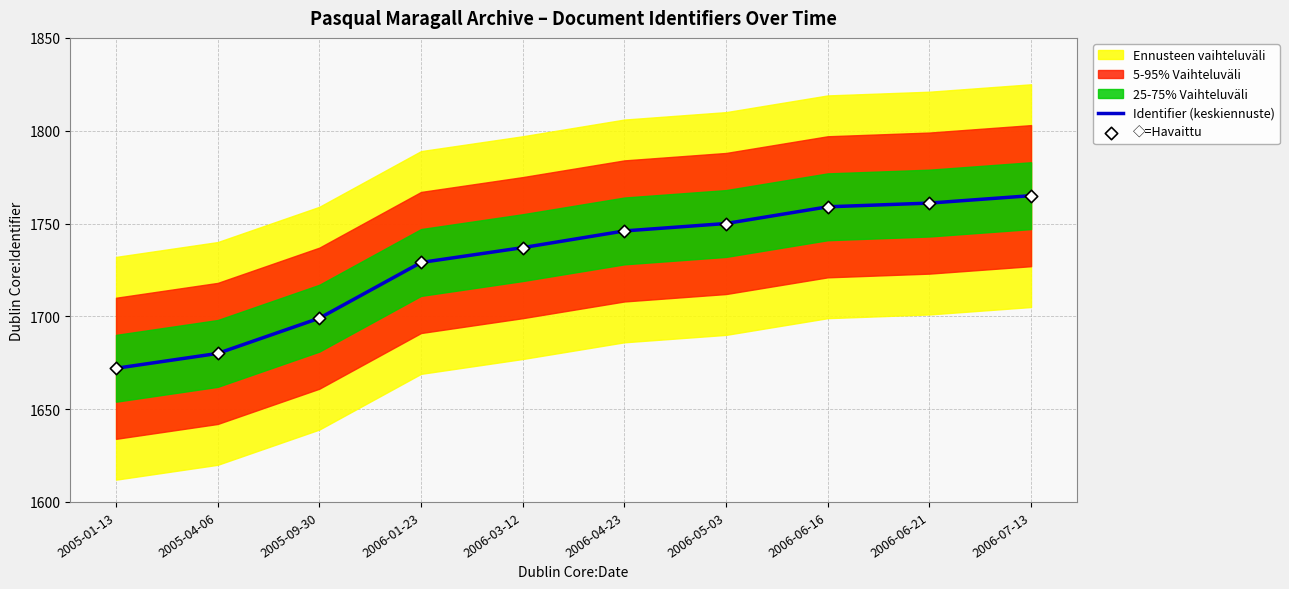

True or false: Identifier (keskiennuste) has a value of 2251 at 2005-01-13.

False